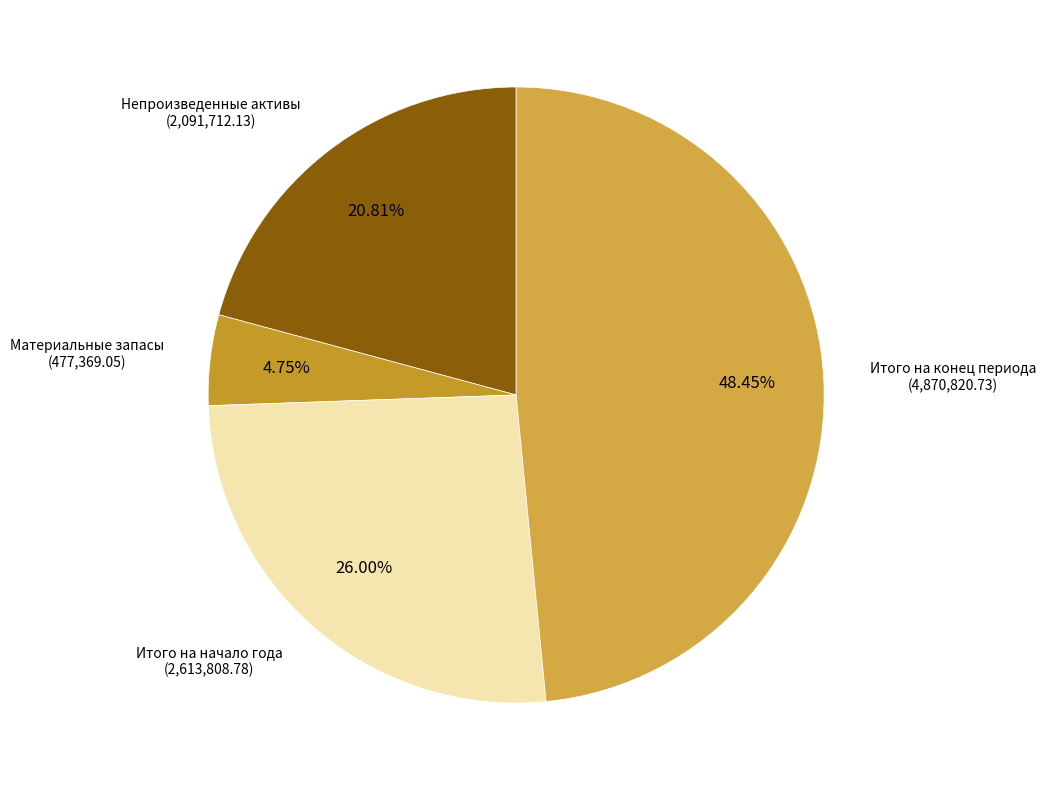

What percentage is the Итого на конец периода slice, to the nearest percent?

48%